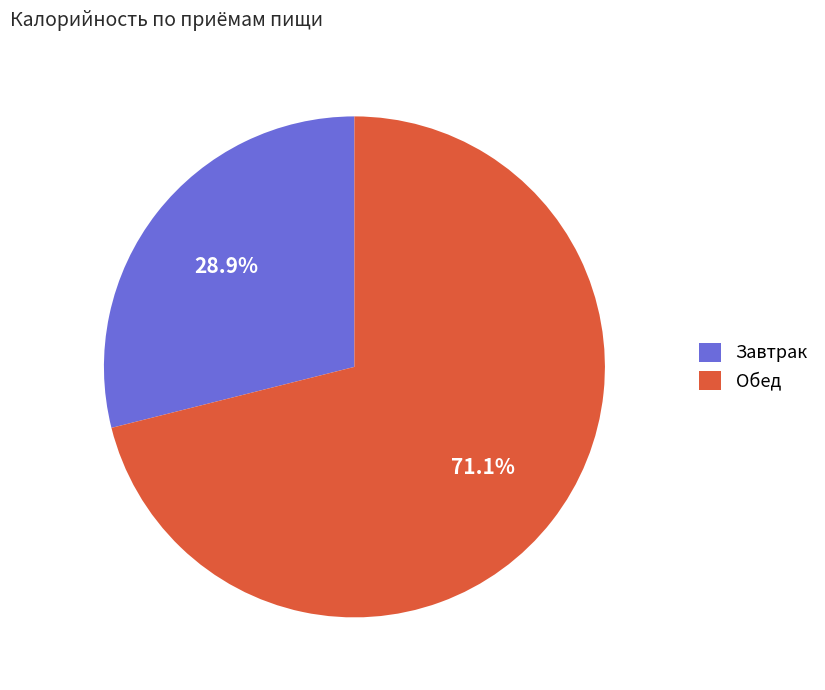

Does any single category account for the majority?

Yes